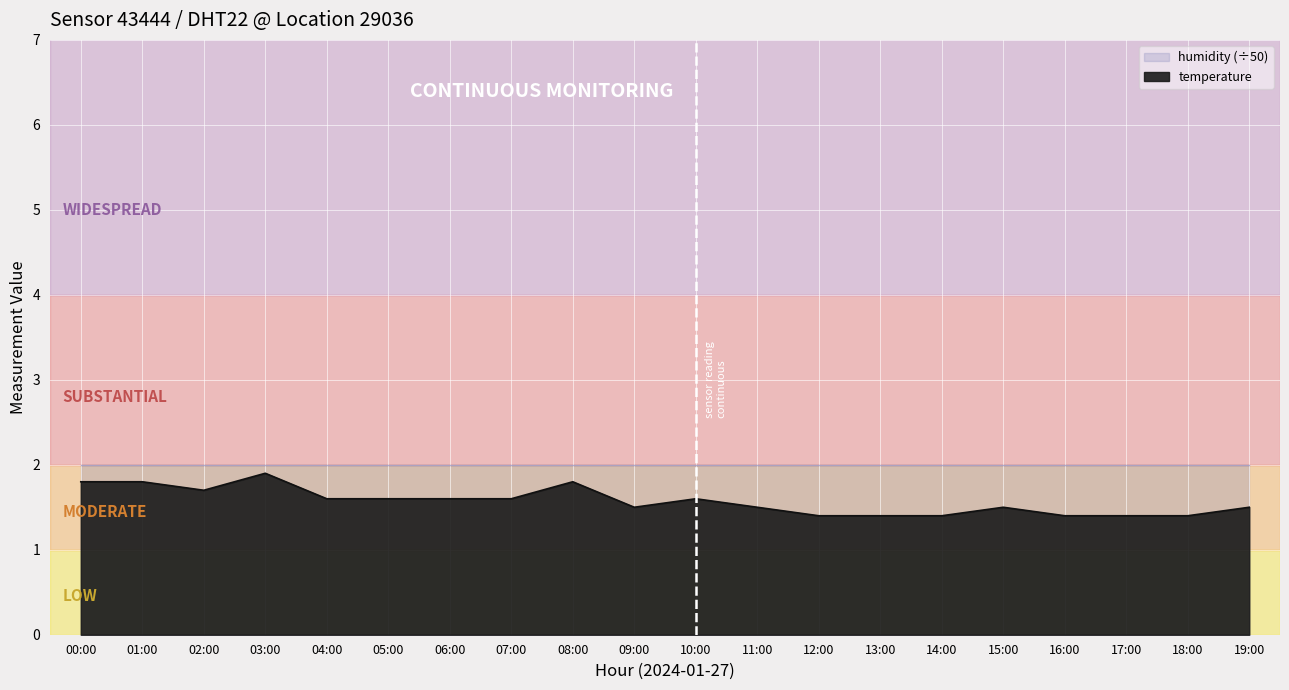

Reading left to right, what are all the values shown in this chart?

00:00=1.8	01:00=1.8	02:00=1.7	03:00=1.9	04:00=1.6	05:00=1.6	06:00=1.6	07:00=1.6	08:00=1.8	09:00=1.5	10:00=1.6	11:00=1.5	12:00=1.4	13:00=1.4	14:00=1.4	15:00=1.5	16:00=1.4	17:00=1.4	18:00=1.4	19:00=1.5